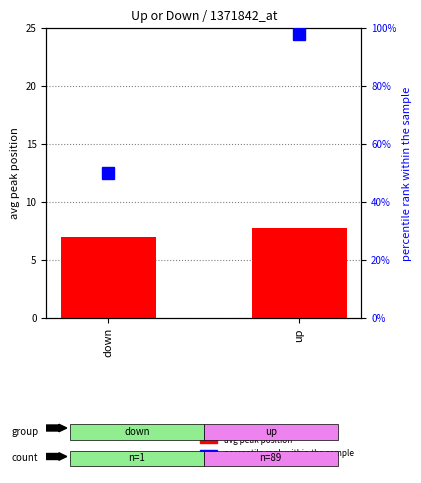

At which label does avg peak position reach its minimum?

down